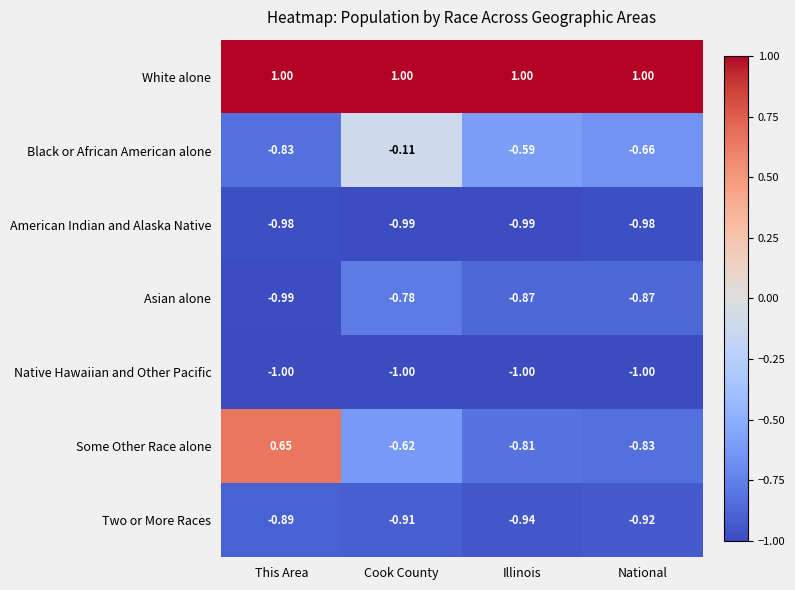

What is the greatest value displayed?

1.0